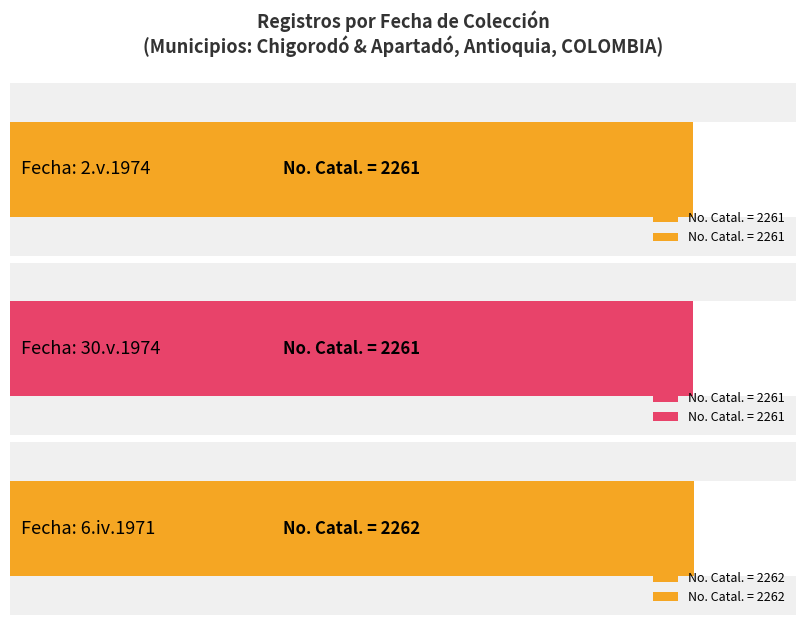

How many series are shown in this chart?

2